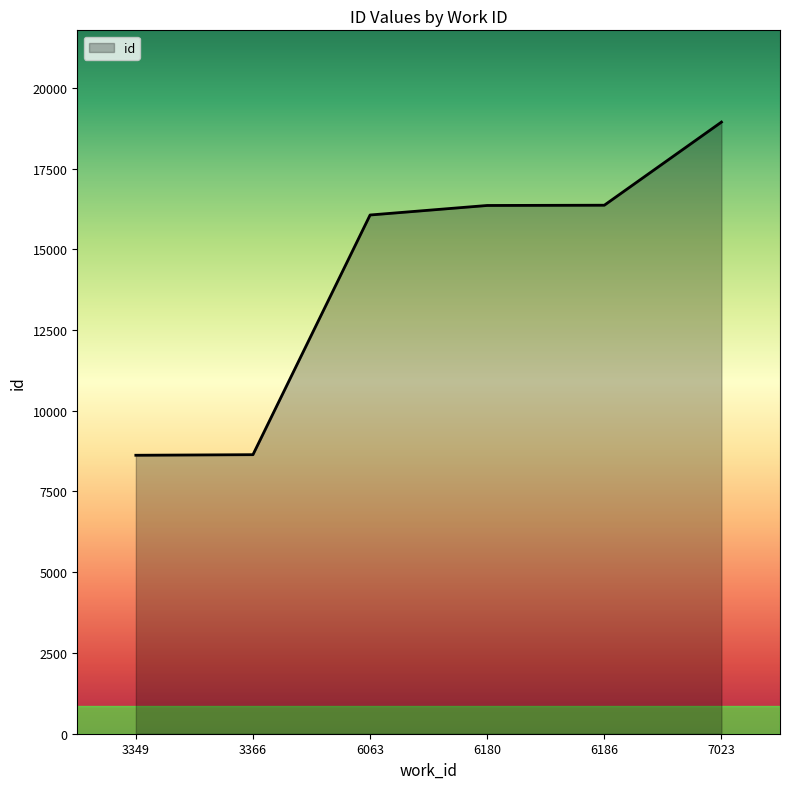

Between 6180 and 6063, which is larger?

6180